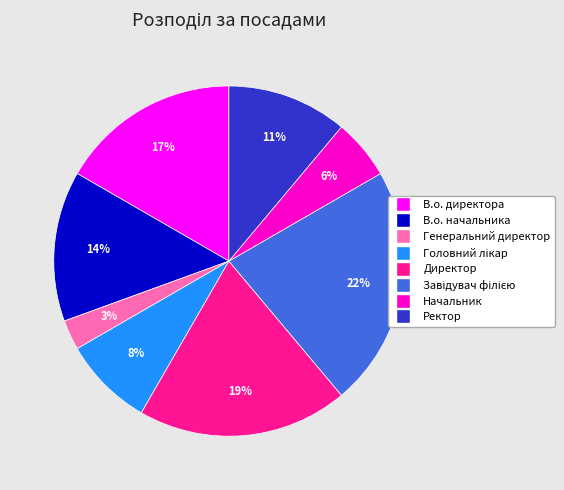

To the nearest percent, what is the average slice percentage?

12%